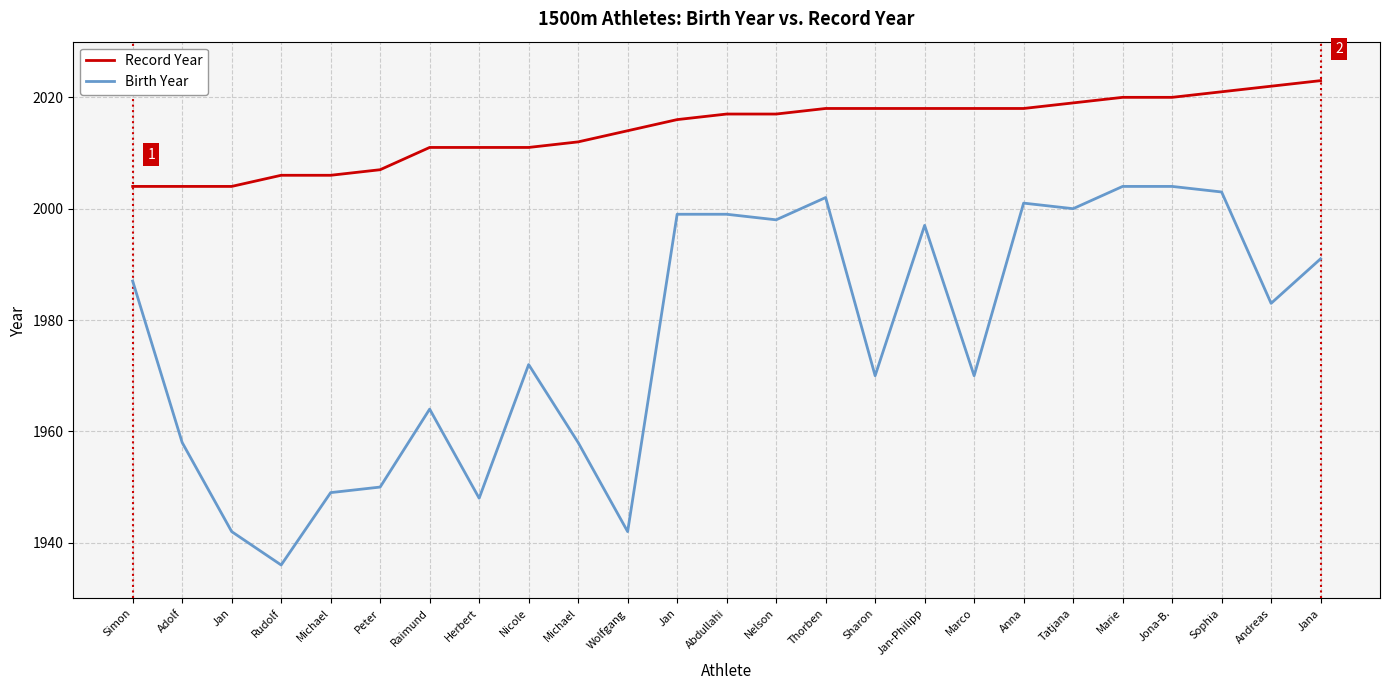

What is the difference between the highest and lowest values at Abdullahi?

18